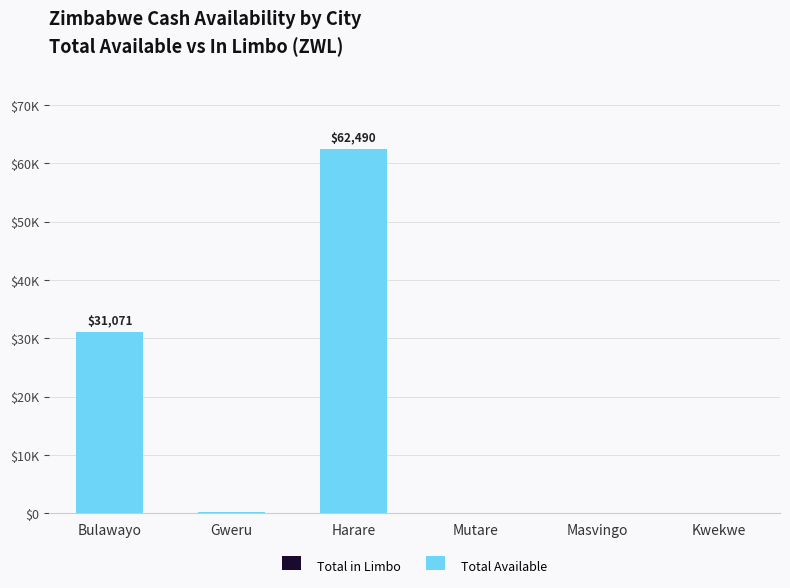

Reading left to right, list all the values displayed in this chart.

Total in Limbo: 0.0	0.0	0.0	0.0	0.0	0.0
Total Available: 31071.3	137.0	62490.4	0.0	28.9	0.0